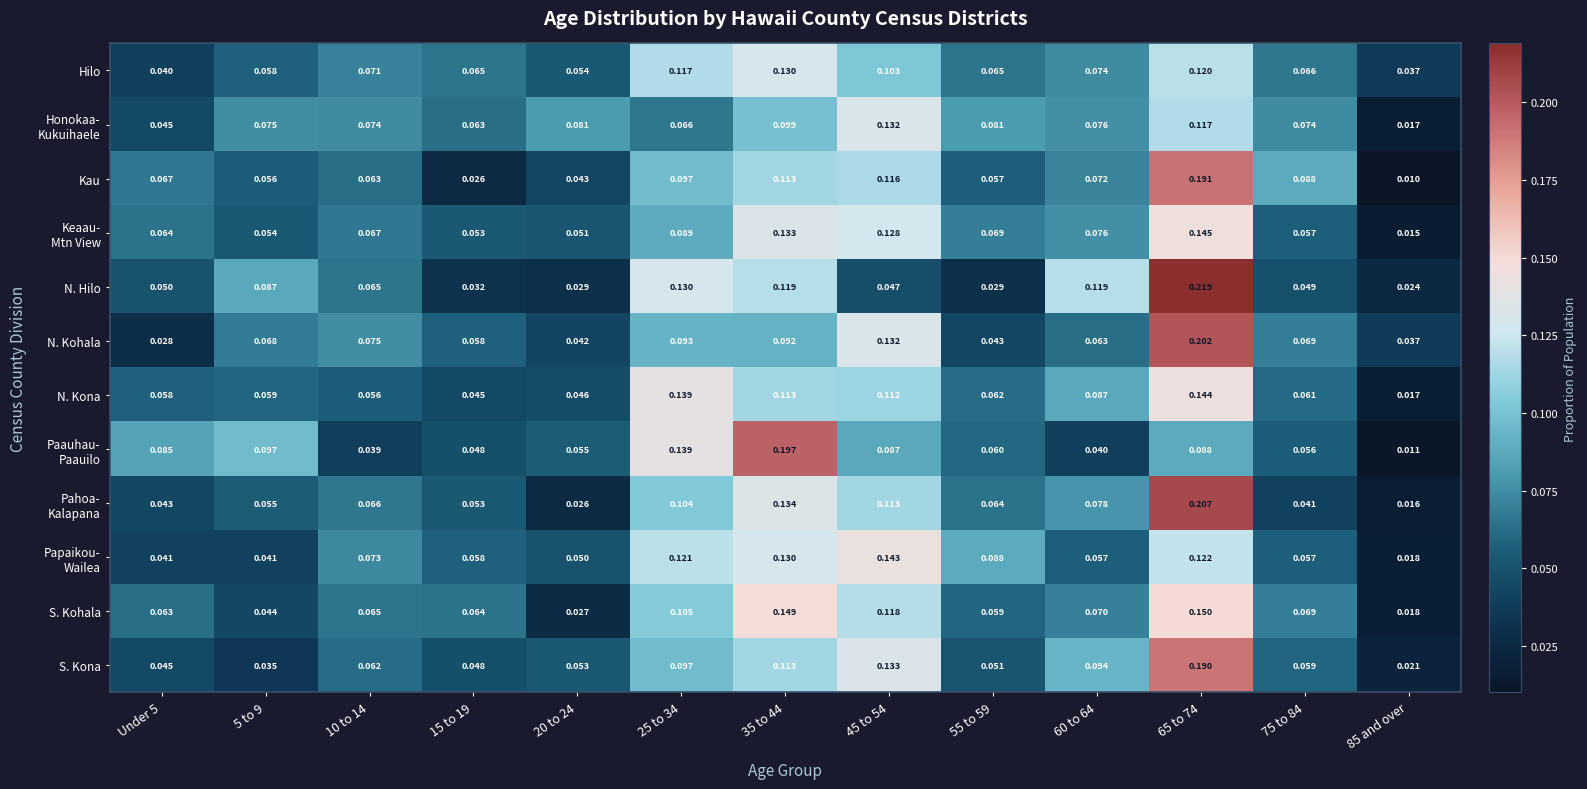

Which series changed the most between 65 to 74 and 75 to 84?

N. Hilo